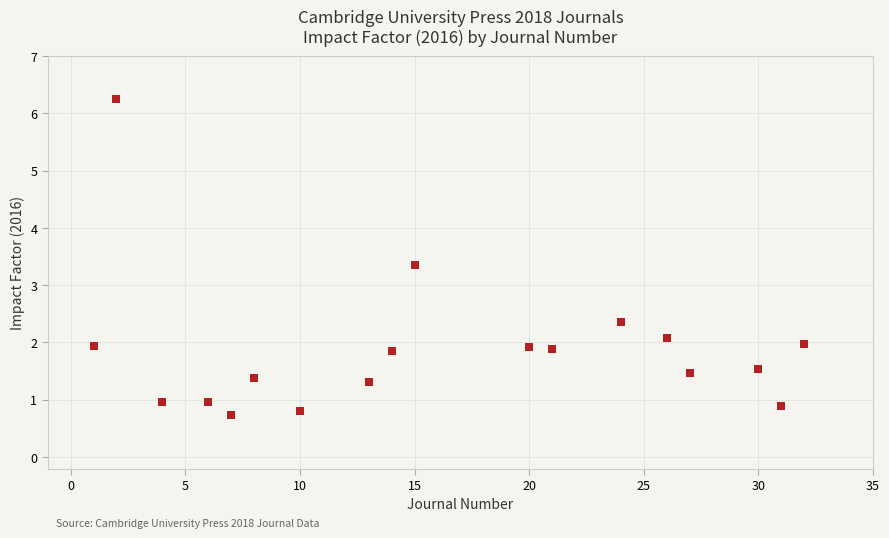

What is the range of Y values (max minus min)?

5.5